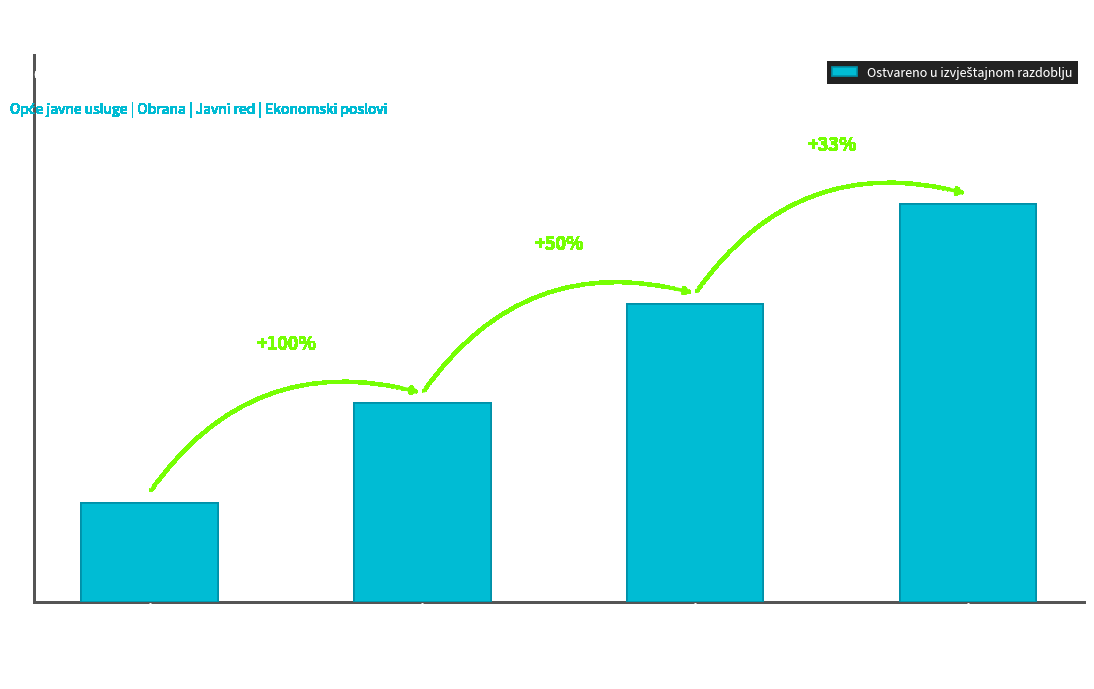

Does the chart contain any negative values?

No